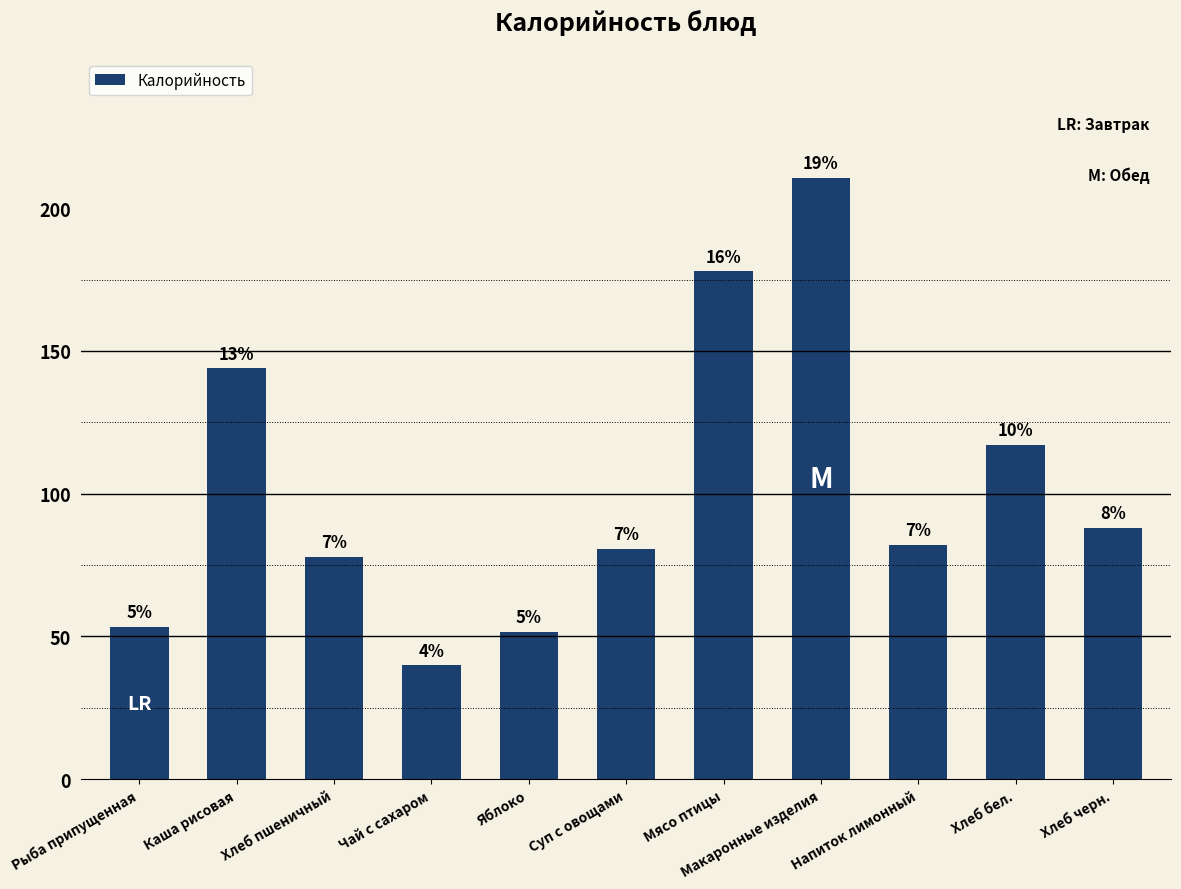

Are the bars horizontal?

No